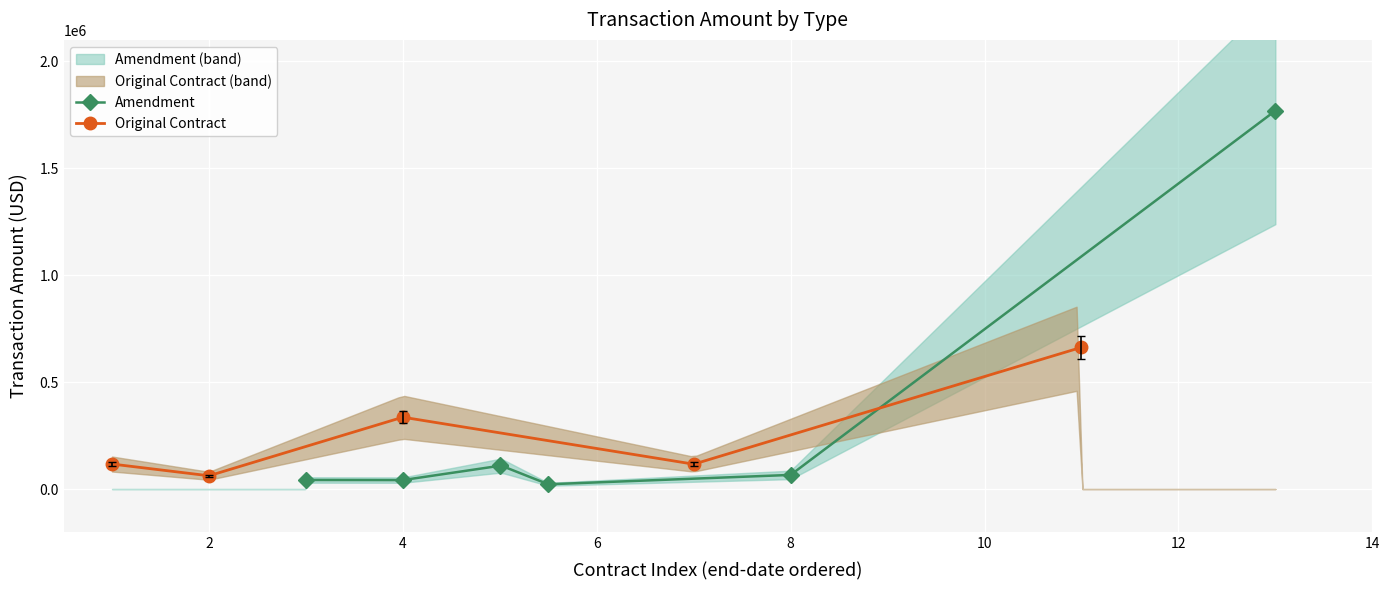

Where is the first local minimum for Original Contract?

2